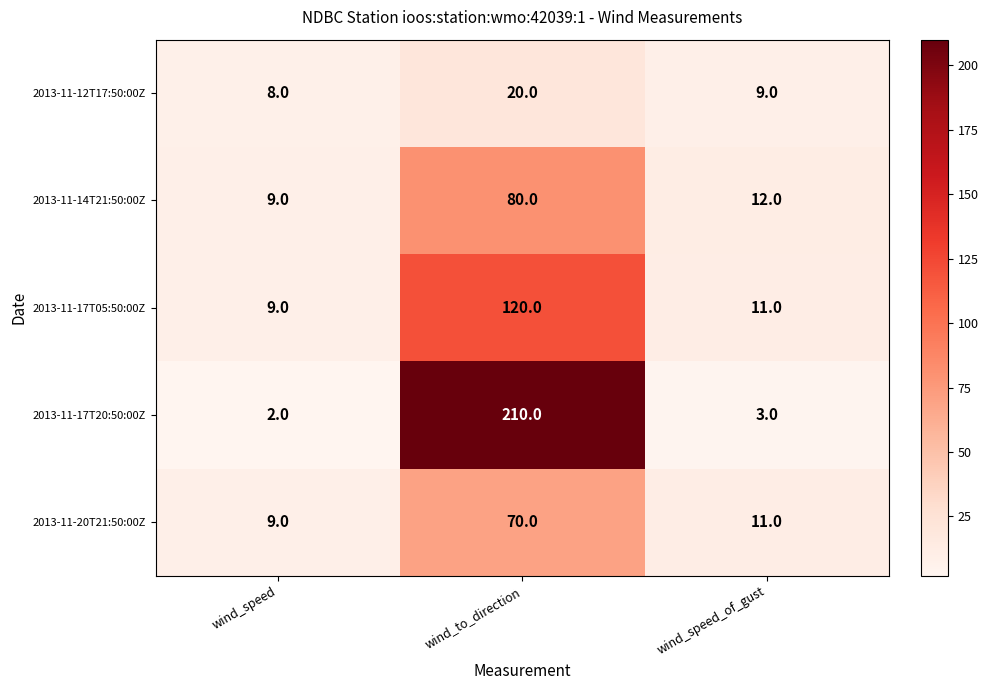

Is it true that 2013-11-14T21:50:00Z equals 80 at wind_to_direction?

True